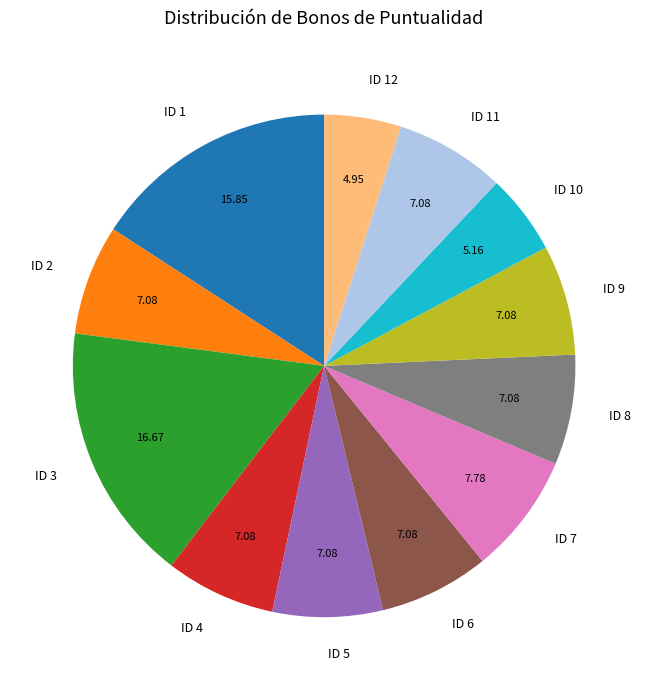

Which has a higher value, ID 12 or ID 6?

ID 6